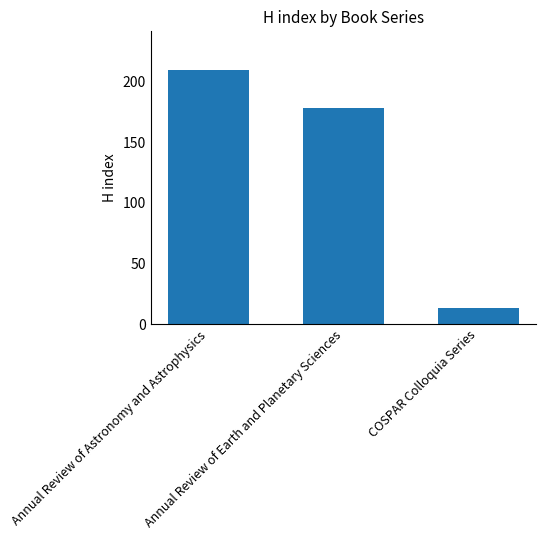

Which has a higher value, Annual Review of Astronomy and Astrophysics or Annual Review of Earth and Planetary Sciences?

Annual Review of Astronomy and Astrophysics